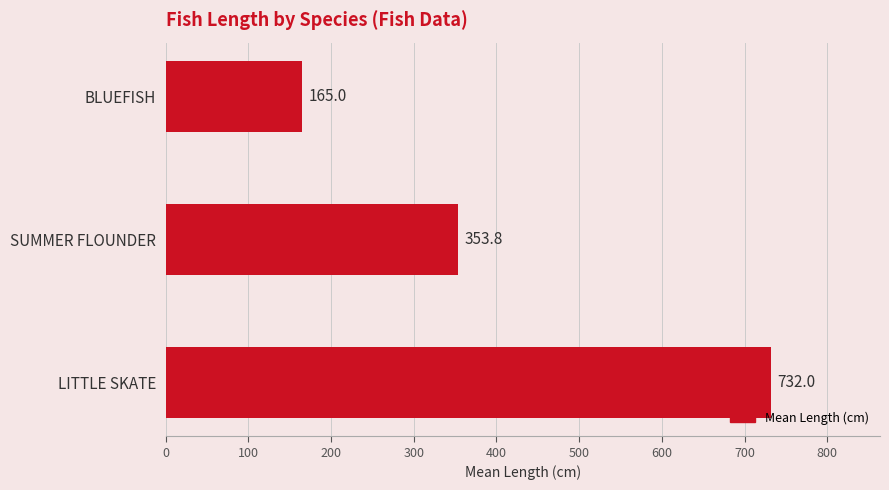

Count the number of categories in the chart.

3